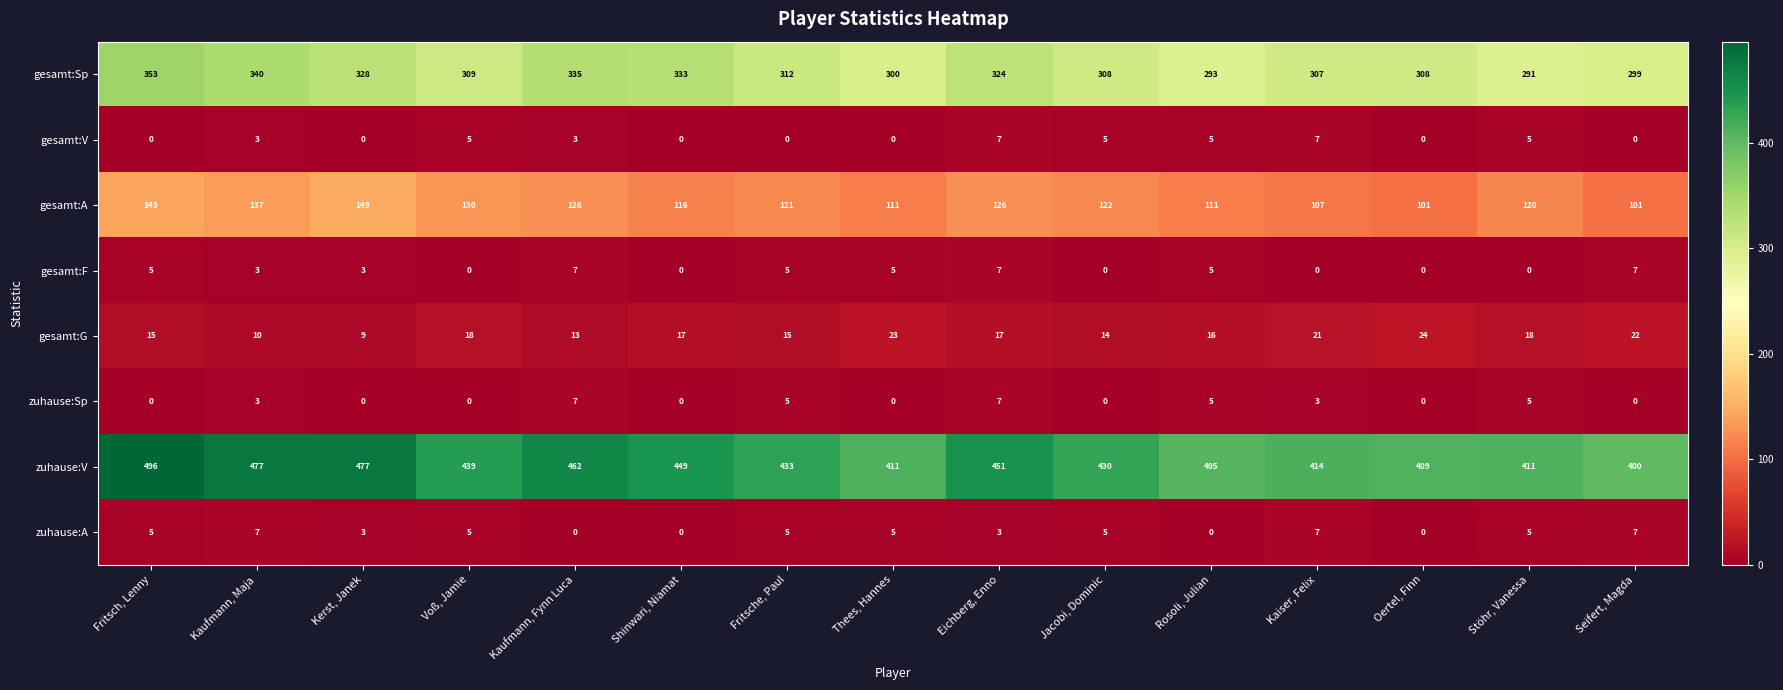

Count the gesamt:V values in the range 0 to 5.

13